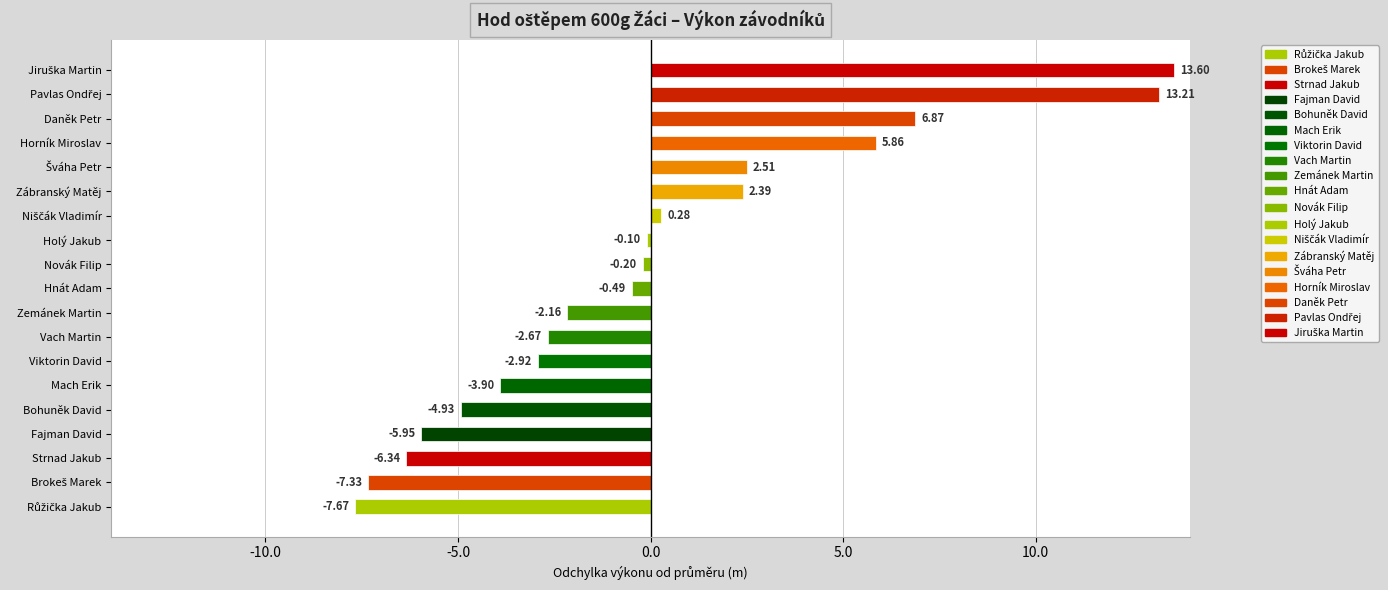

What is the change in value from Bohuněk David to Vach Martin?

+2.3